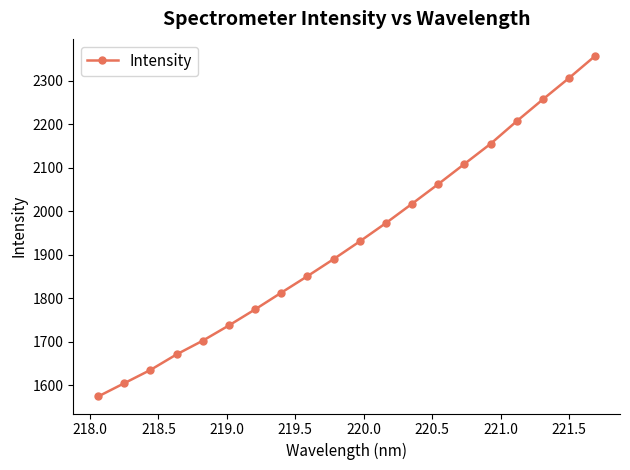

Reading left to right, extract all data points from this chart.

1574.3	1604.8	1635.3	1671.1	1702.7	1737.7	1774.6	1813.0	1851.0	1890.2	1930.9	1973.1	2017.5	2062.6	2108.9	2155.2	2207.2	2257.3	2306.3	2357.2